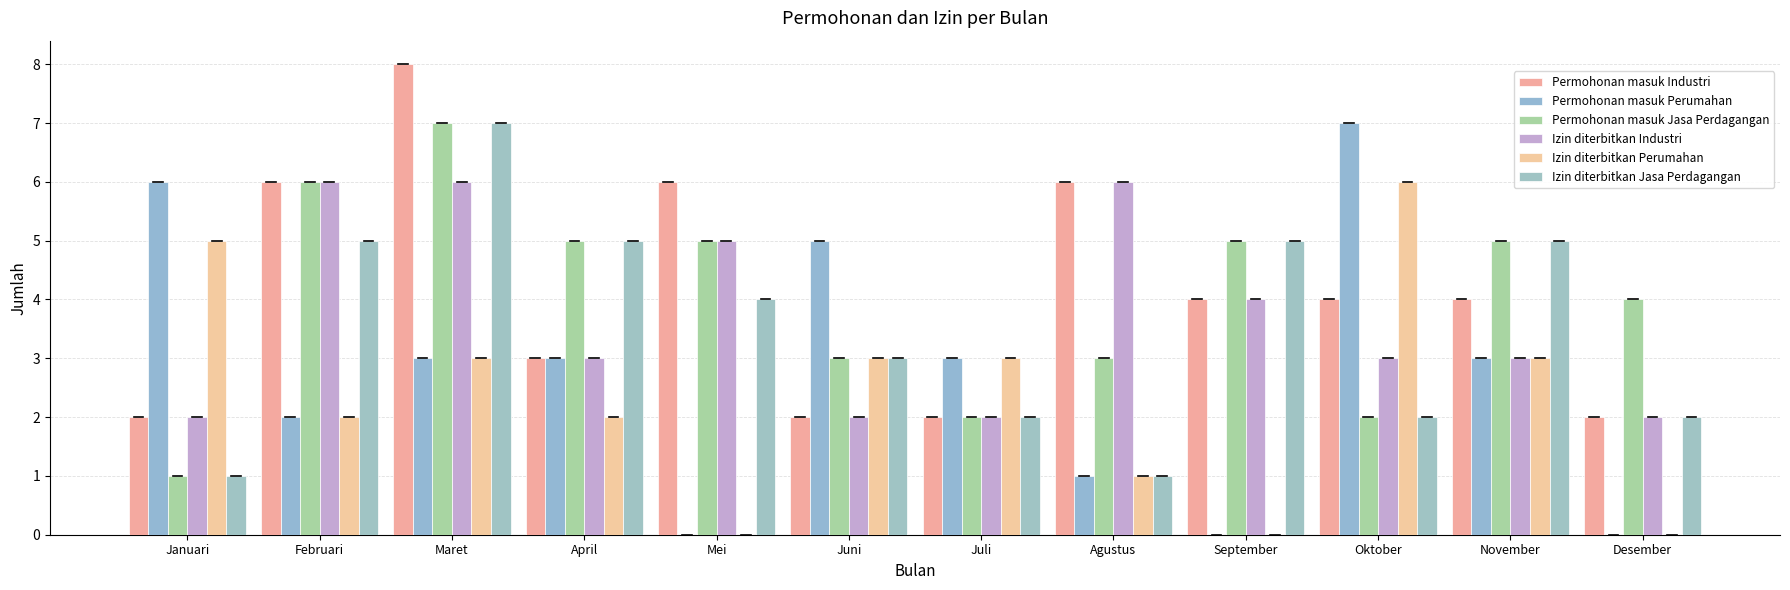

What are all the series names shown in the legend?

Permohonan masuk Industri, Permohonan masuk Perumahan, Permohonan masuk Jasa Perdagangan, Izin diterbitkan Industri, Izin diterbitkan Perumahan, Izin diterbitkan Jasa Perdagangan